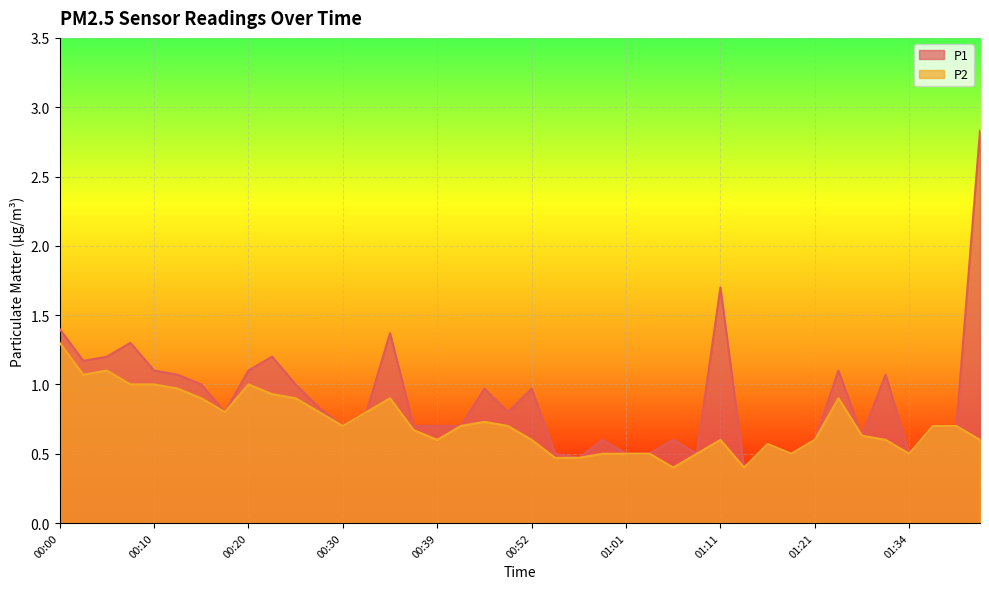

The value of P2 at 01:01 is 0.5. True or false?

True